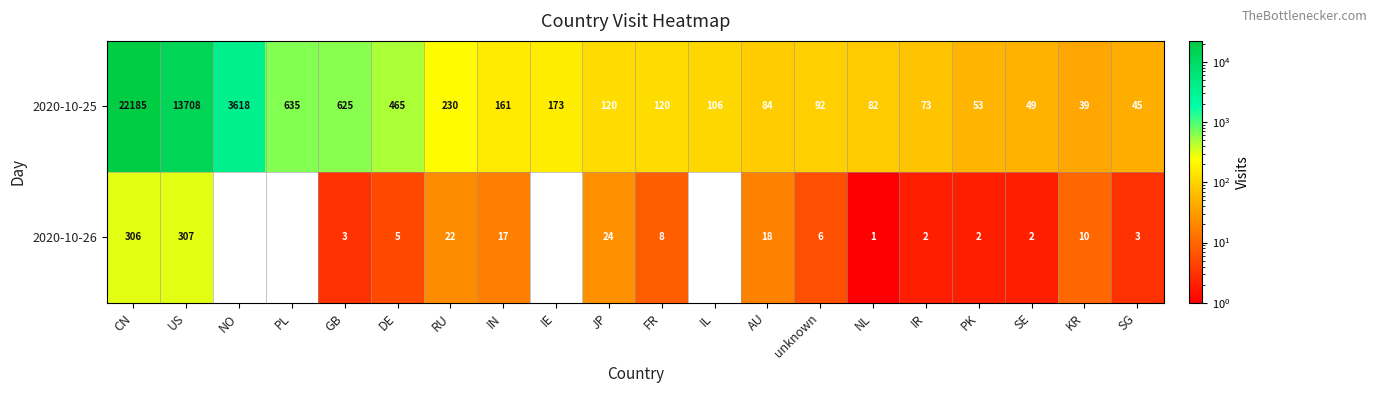

Which category has the highest value across all series?

CN